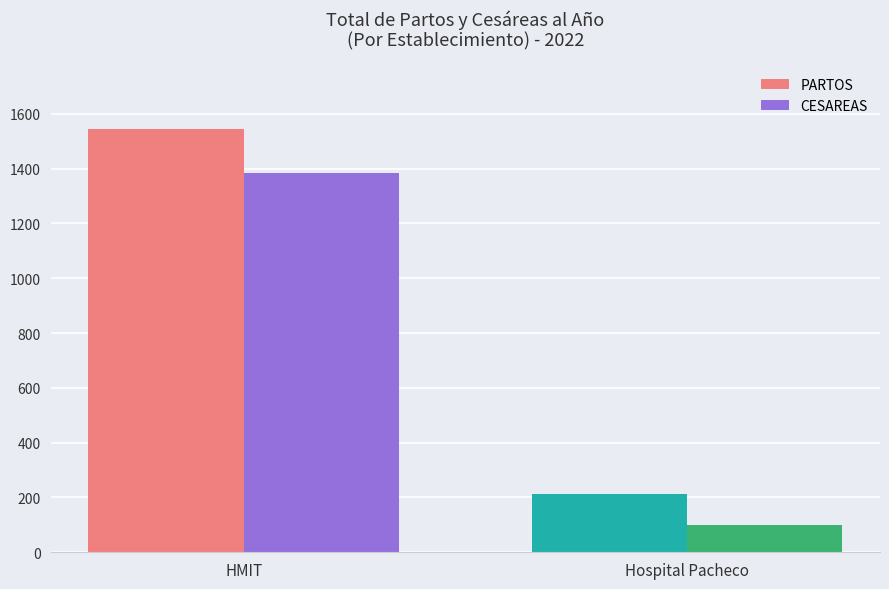

What is the greatest value displayed?

1546